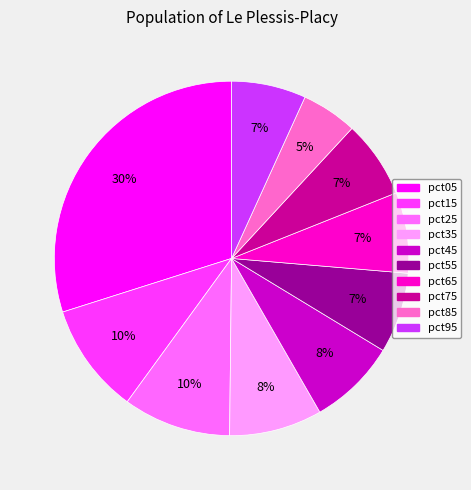

Is the sum of pct45 and pct55 greater than half?

No